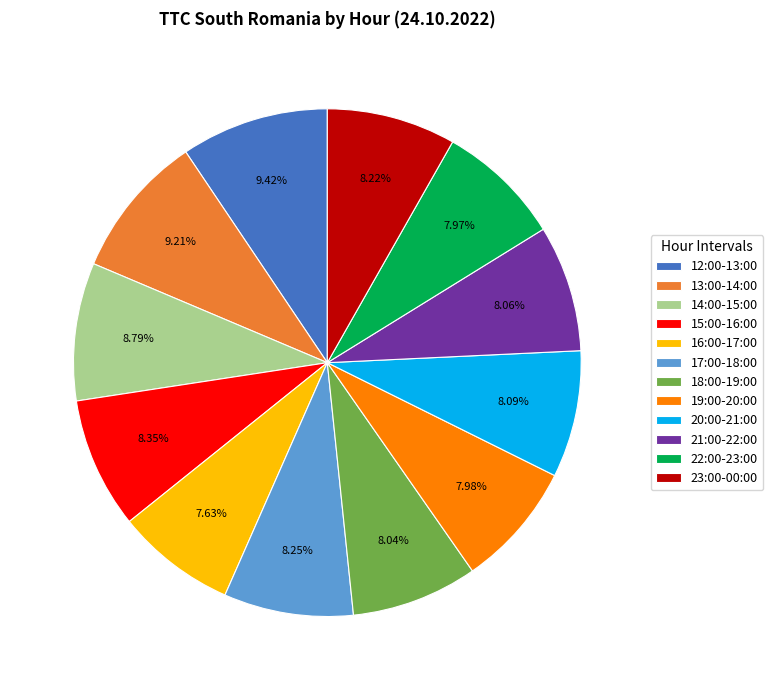

True or false: 21:00-22:00 accounts for 22% of the total.

False